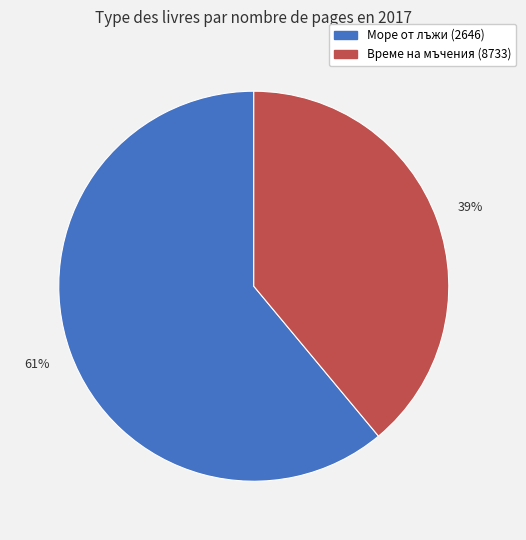

The Време на мъчения (8733) slice represents 39% of the pie. True or false?

True